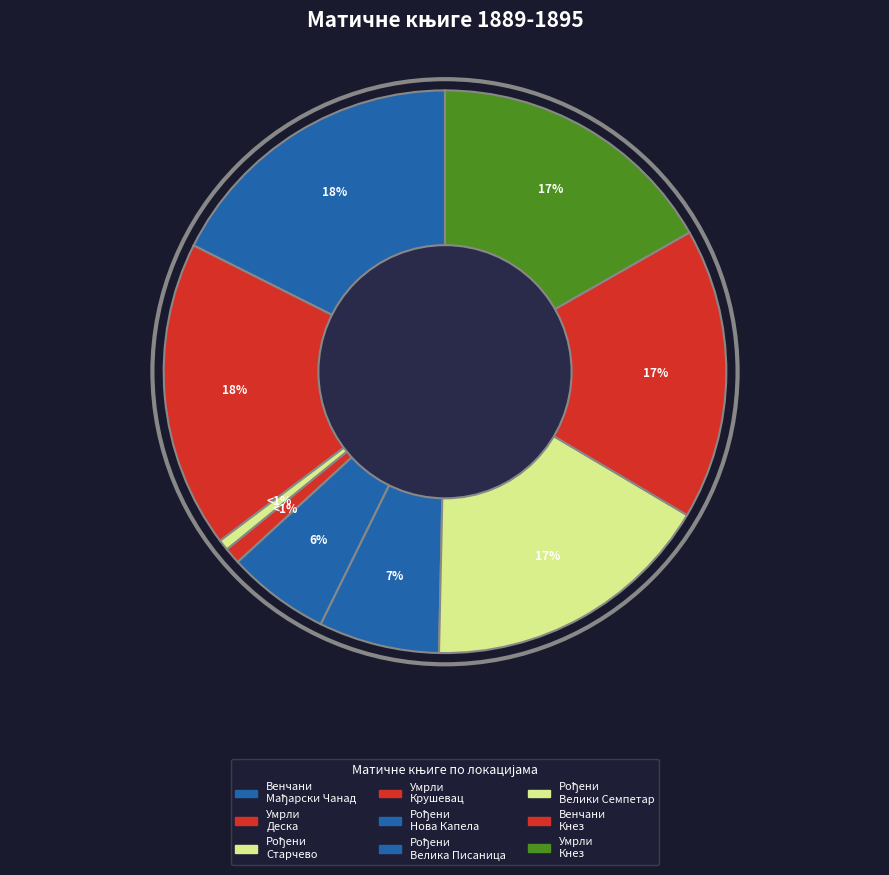

Rank the categories by value from highest to lowest.

Матична књига умрлих (1889-1895, Деска), Матична књига венчаних (1889-1895, Мађарски Чанад), Матична књига рођених (1889-1895, Велики Семпетар), Матична књига венчаних (1889-1895, Кнез), Матична књига умрлих (1889-1895, Кнез), Матична књига рођених (1889-1895, Велика Писаница), Матична књига рођених (1889-1895, Нова Капела), Матична књига умрлих (1889-1895, Крушевац), Матична књига рођених (1889-1895, Старчево)